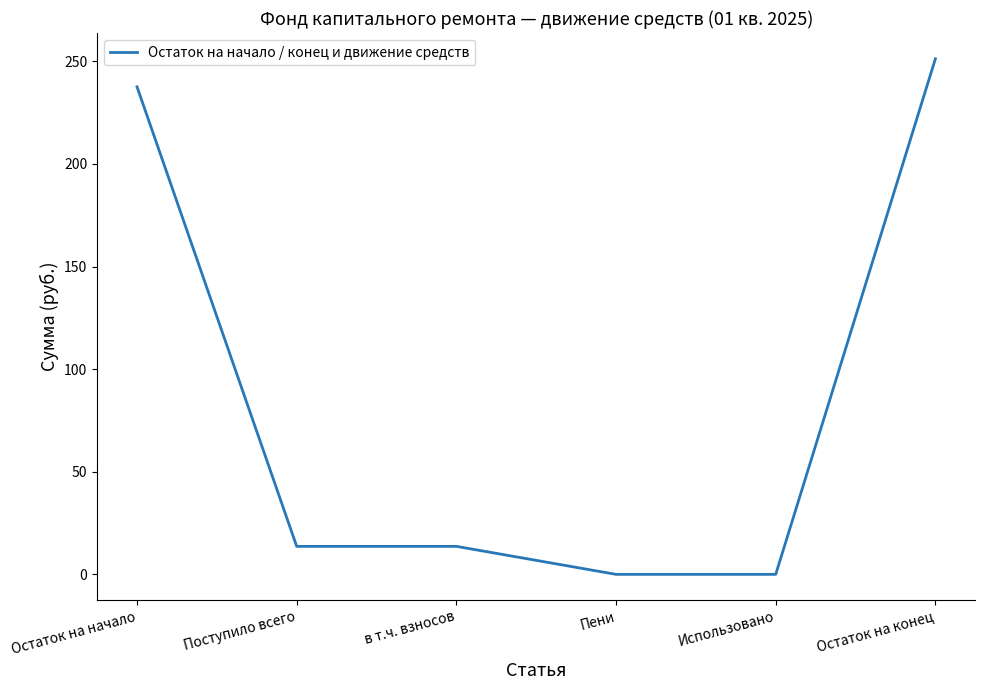

The value at Использовано is 0.0. True or false?

True